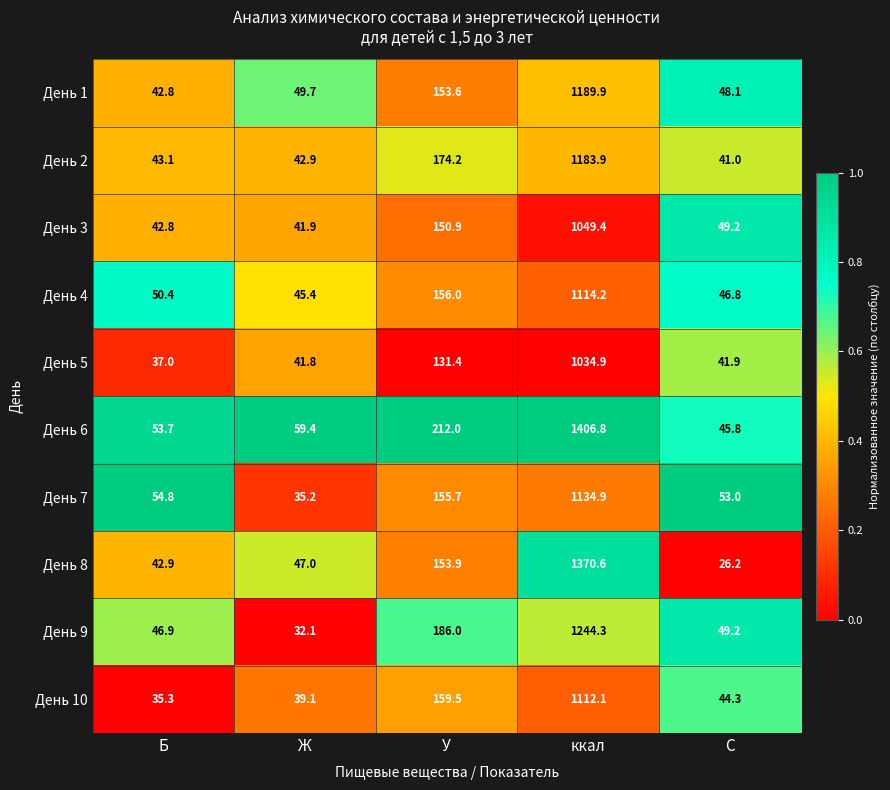

Is the value of День 10 at Ж greater than the value of День 6 at Б?

No